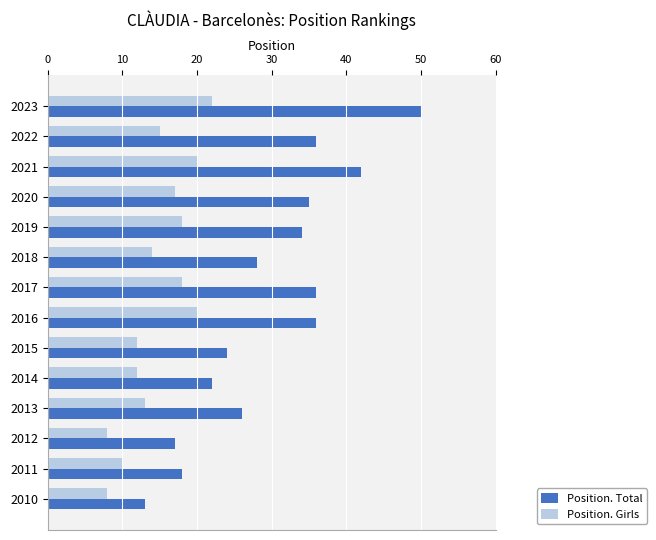

How many series are shown in this chart?

2